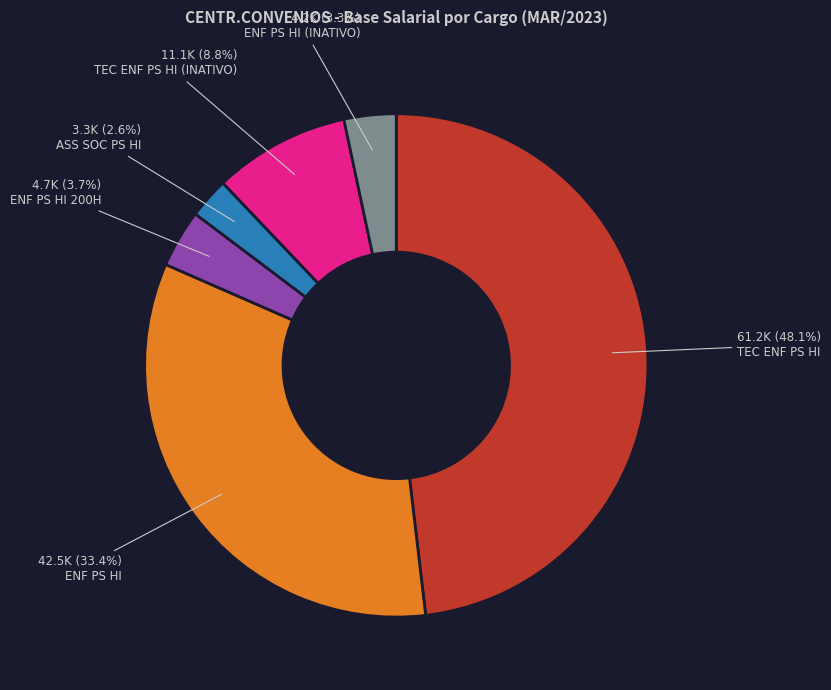

Is there a majority slice in this chart?

No